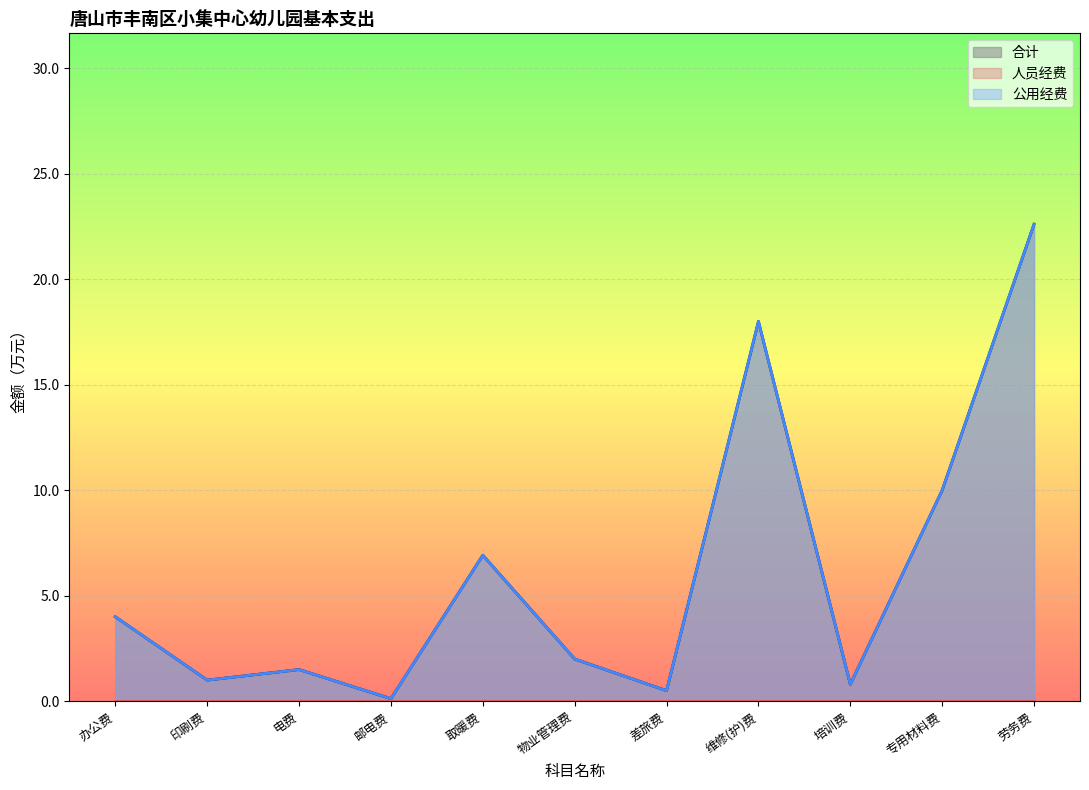

Is it true that 公用经费 equals 4.3 at 维修(护)费?

False